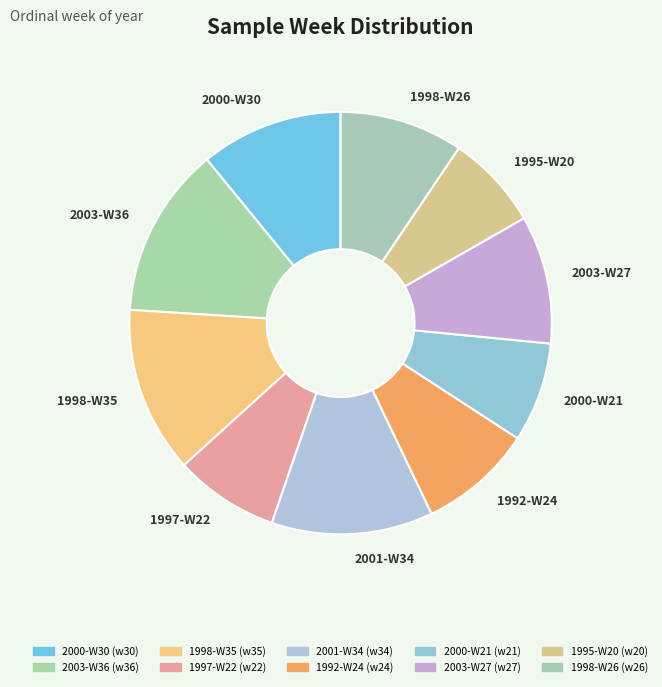

How many slices are in this pie chart?

10